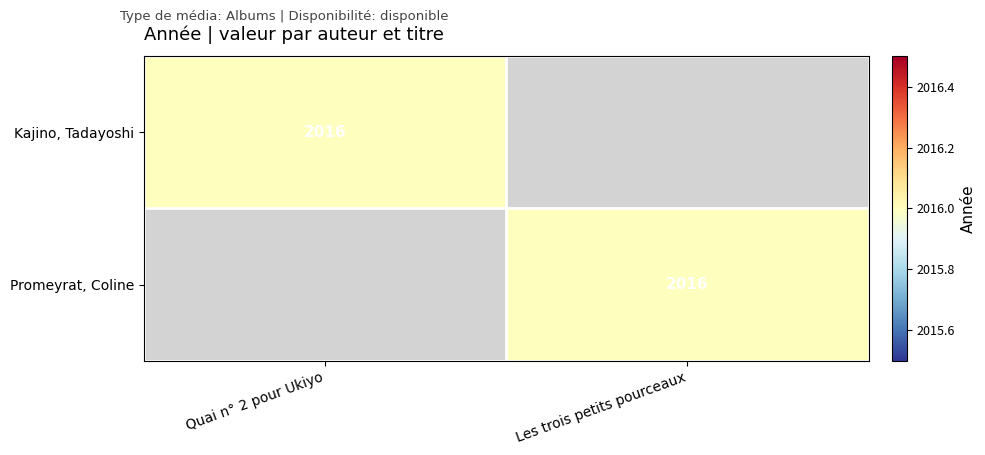

The Promeyrat, Coline series shows 2016 at Les trois petits pourceaux. True or false?

True